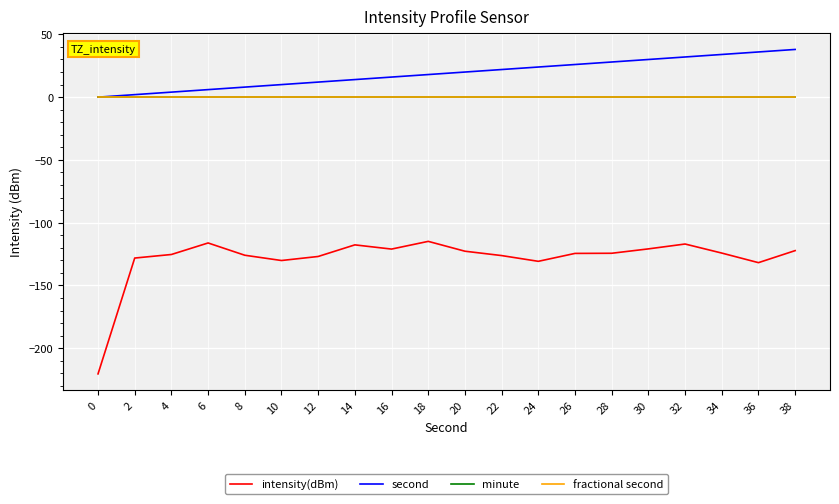

At 4, list the series in order from smallest to largest.

intensity(dBm), minute, fractional second, second